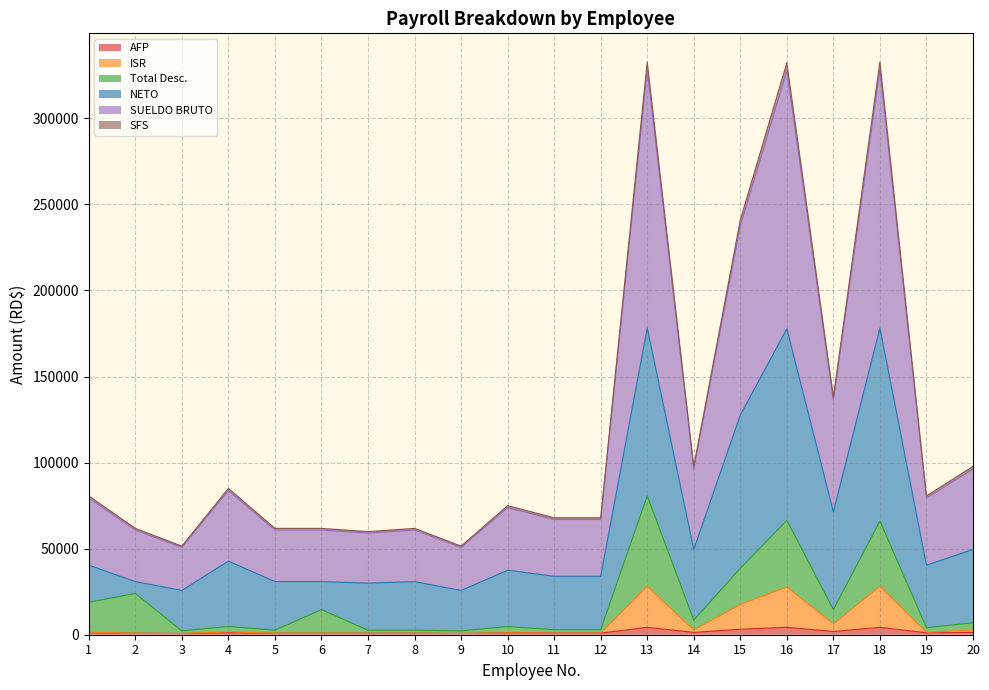

What is the sum of the SUELDO BRUTO values at 13 and 6?

394504.6